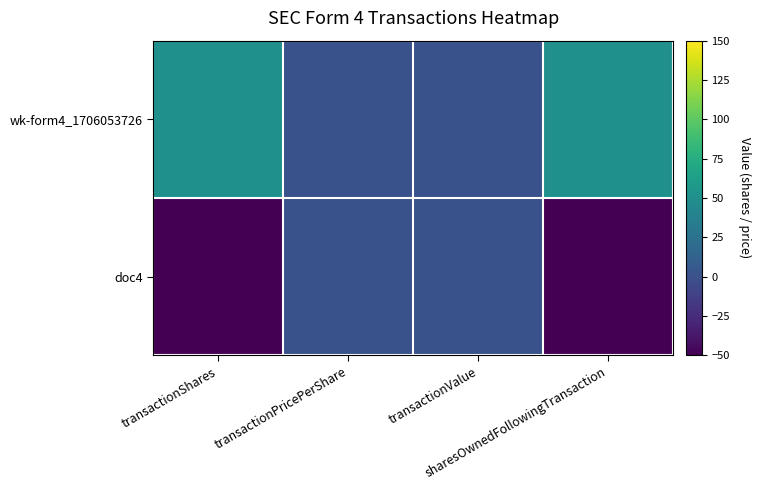

Reading left to right, what are all the values shown in this chart?

wk-form4_1706053726: transactionShares=50	transactionPricePerShare=0	transactionValue=0	sharesOwnedFollowingTransaction=50
doc4: transactionShares=-50	transactionPricePerShare=0	transactionValue=0	sharesOwnedFollowingTransaction=-50